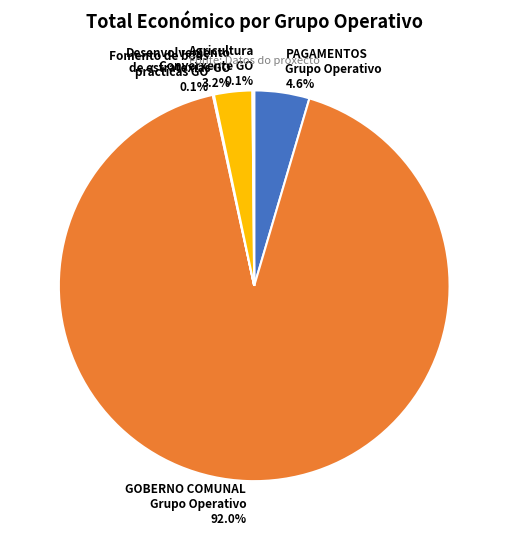

What percentage is NOT represented by Desenvolvemento de estratexias GO?

96.8%